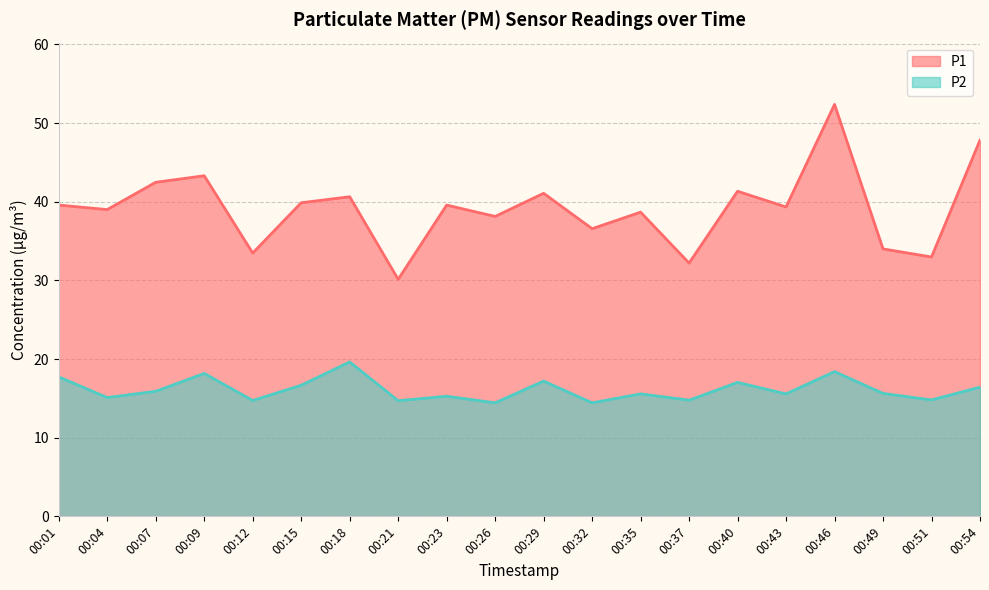

At which category does P1 reach its first local peak?

00:09